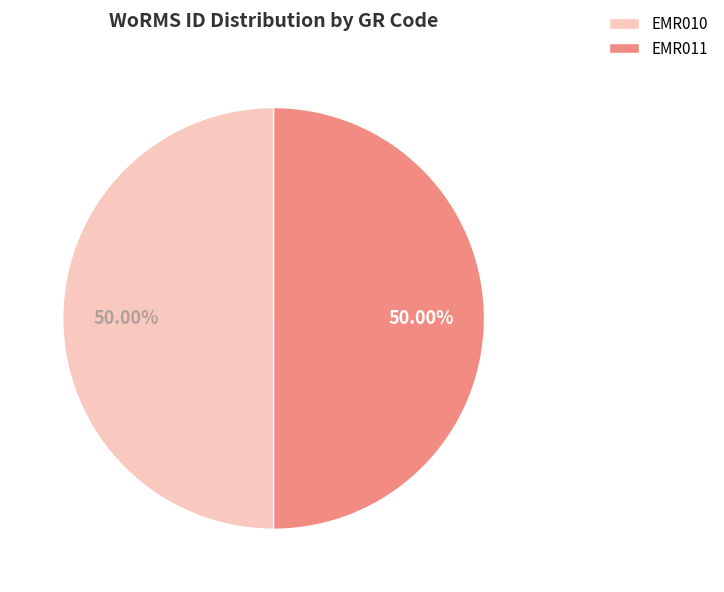

Do EMR010 and EMR011 together represent more than half of the pie?

Yes